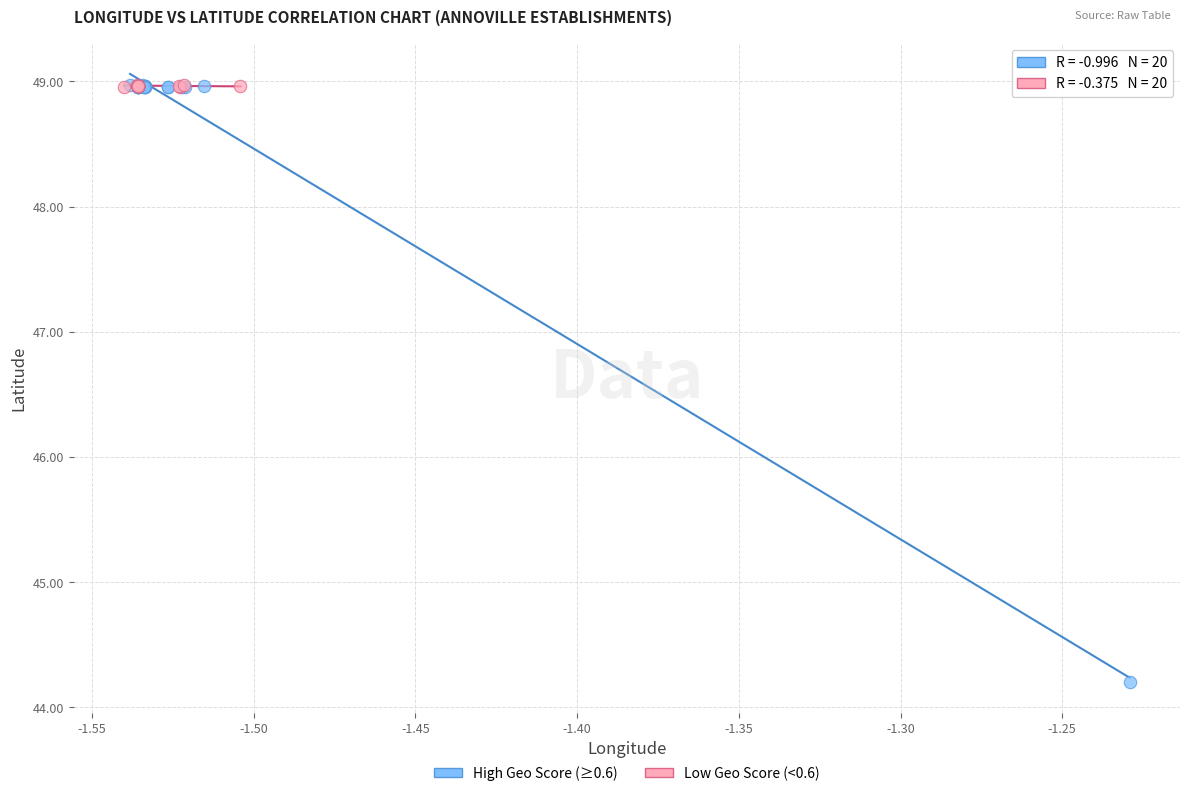

Which series contains the lowest Y value?

High Geo Score (≥0.6)